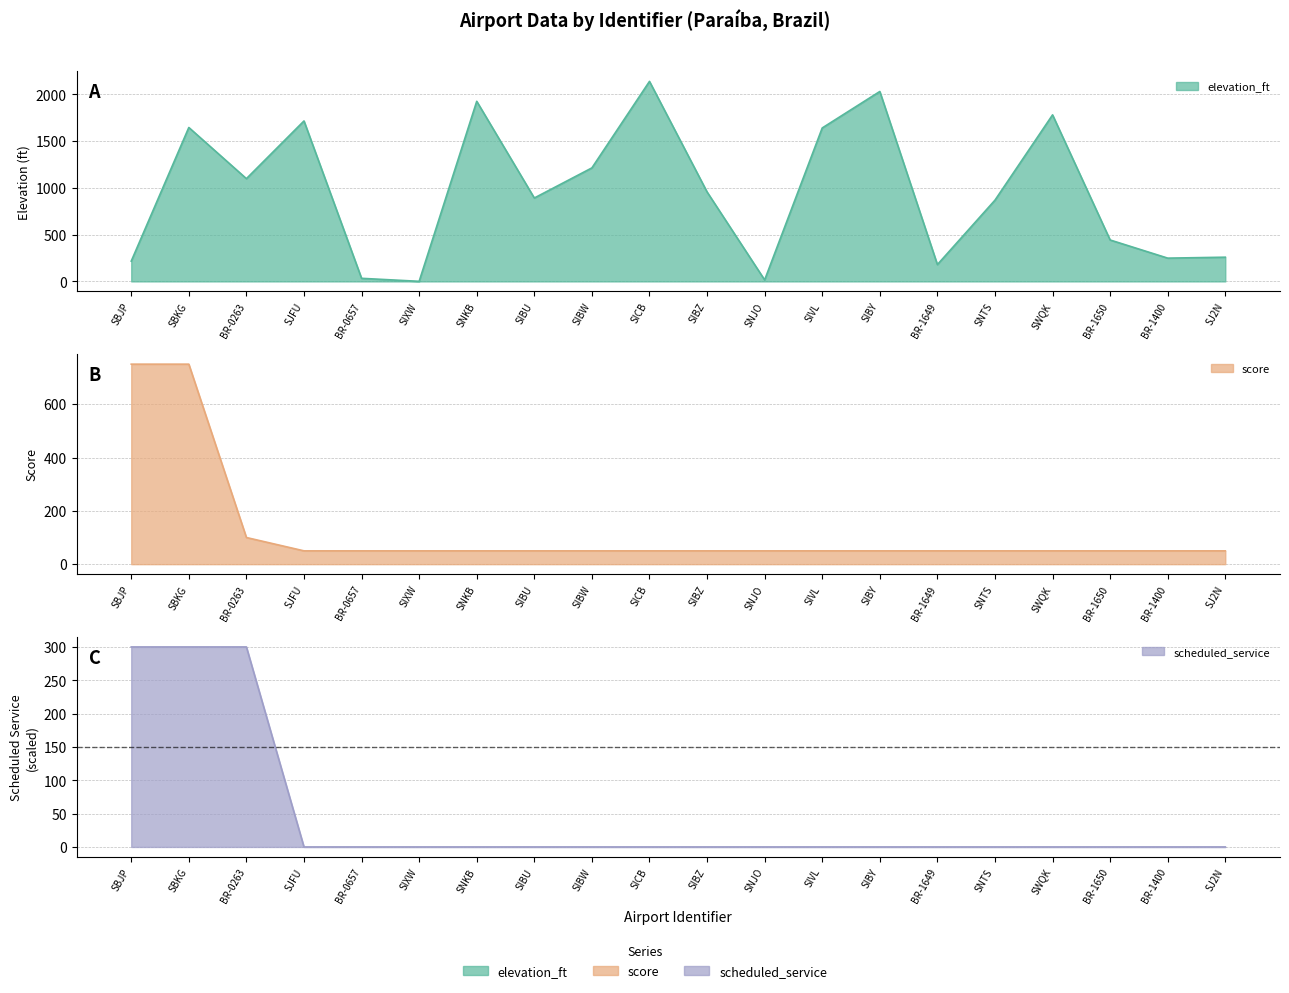

Which category has the lowest value across all series?

SJFU